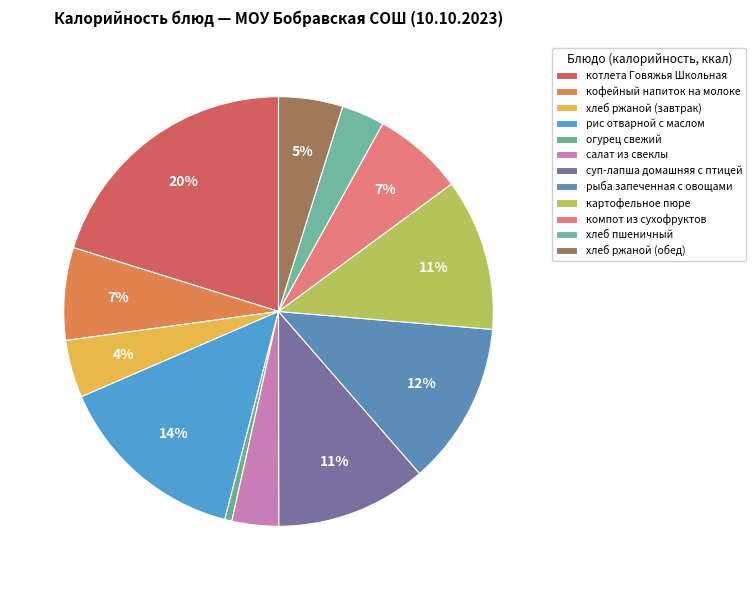

How many segments does this pie chart have?

12